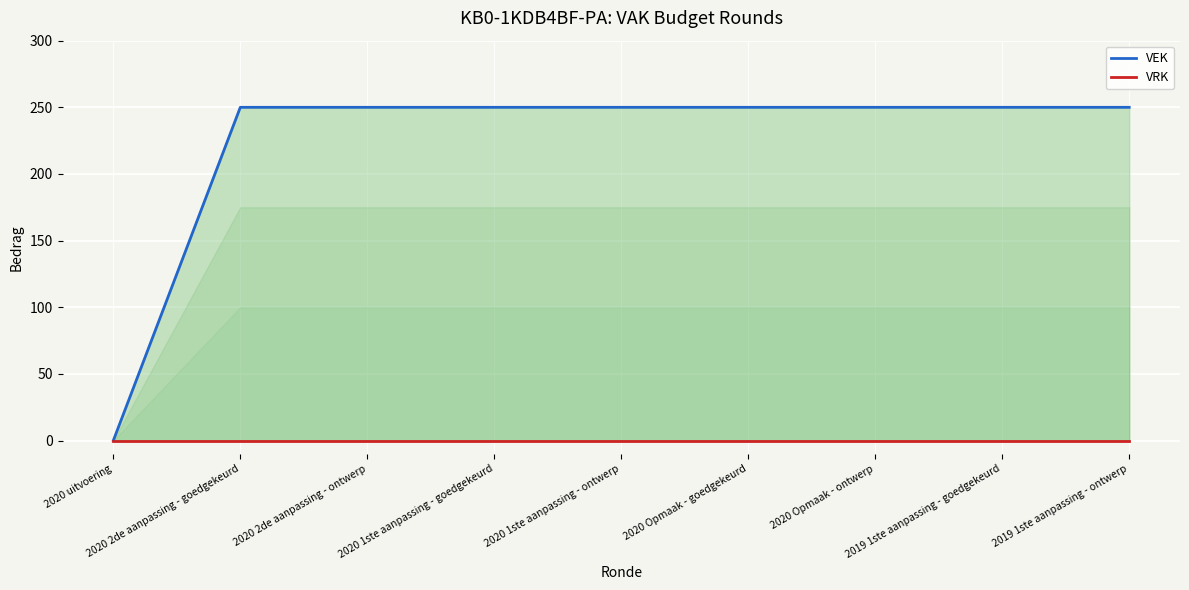

Which series has the largest total across all categories?

VEK